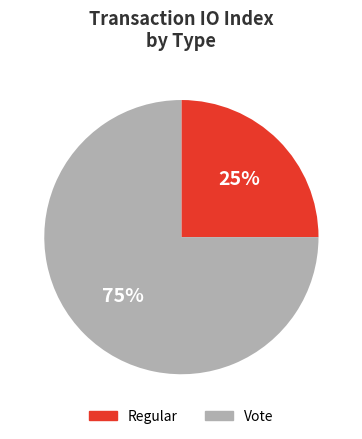

Does Vote represent more than half of the total?

Yes